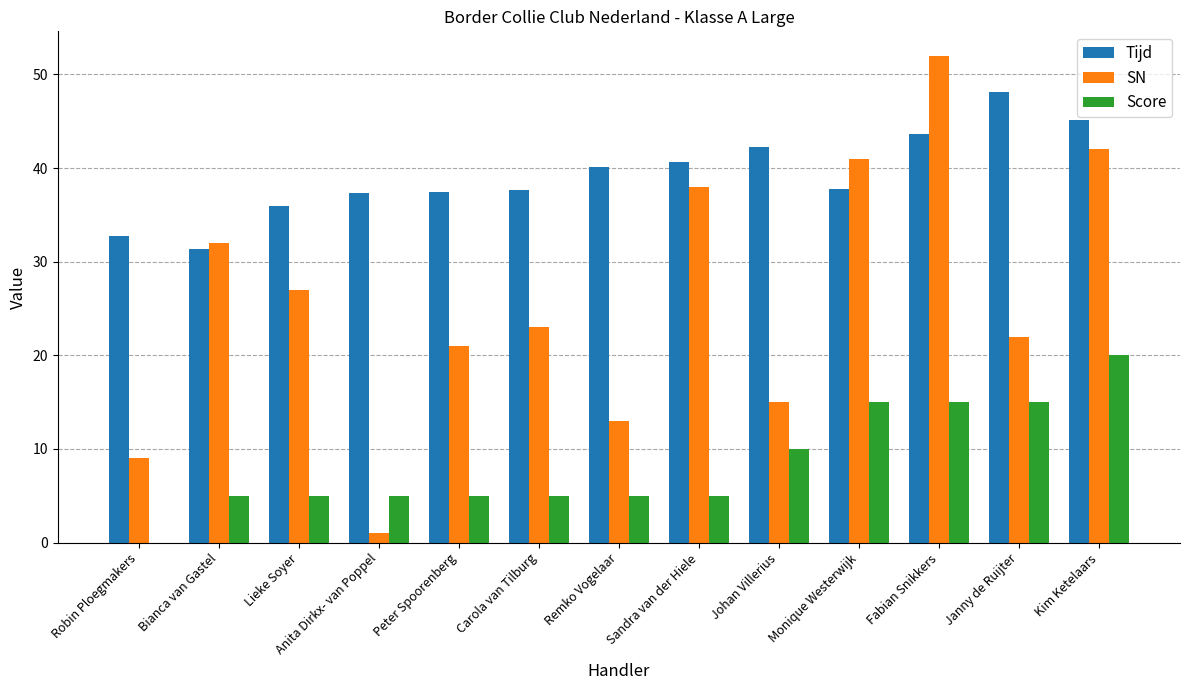

What are all the series names shown in the legend?

Tijd, SN, Score